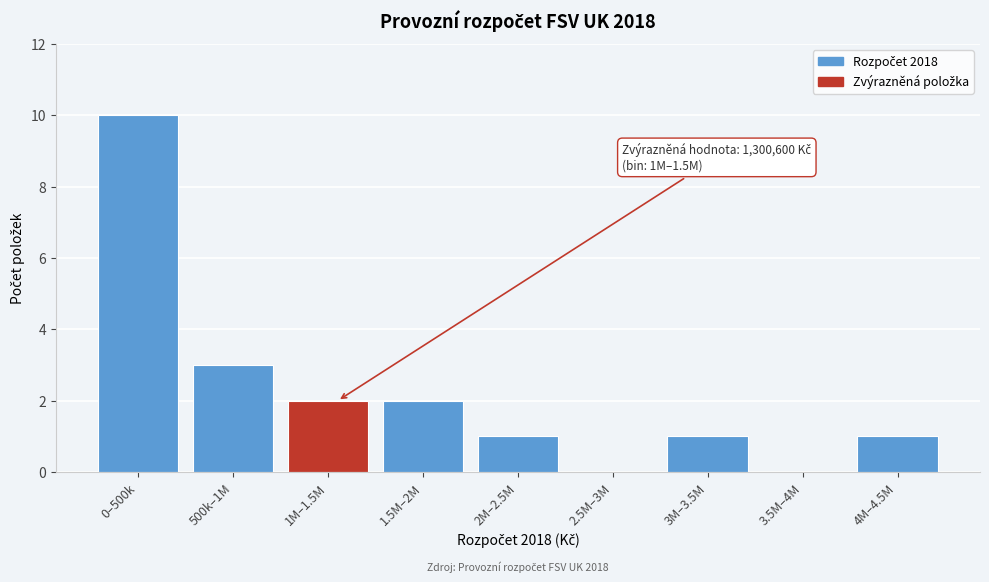

Reading left to right, transcribe all the data shown in this chart.

0–500k=10	500k–1M=3	1M–1.5M=2	1.5M–2M=2	2M–2.5M=1	2.5M–3M=0	3M–3.5M=1	3.5M–4M=0	4M–4.5M=1